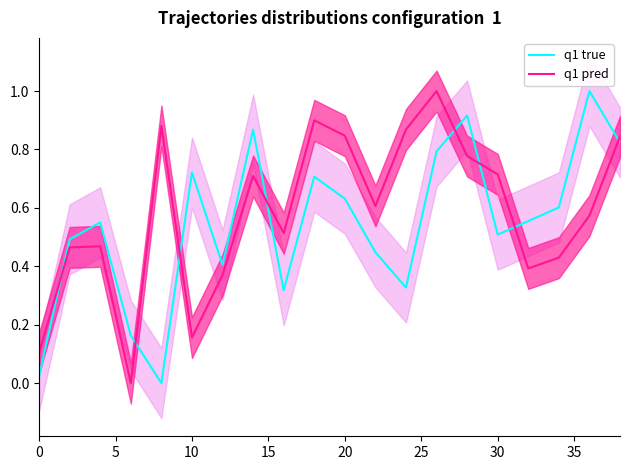

True or false: q1 true has a value of 0.2 at 30.

False